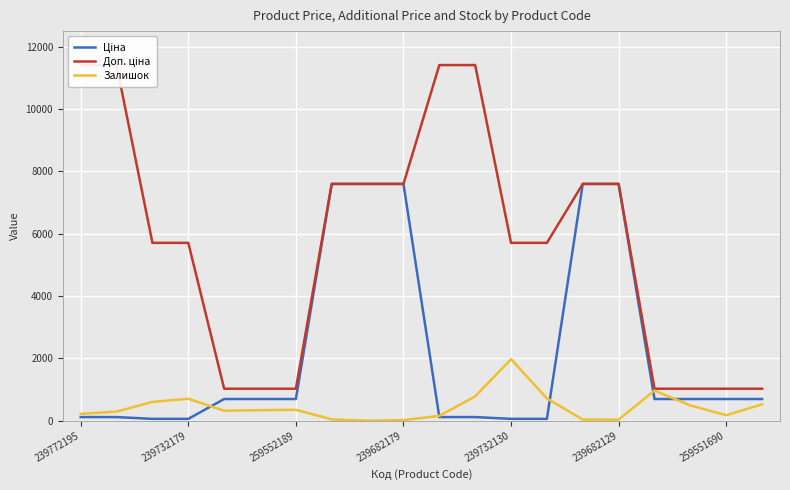

What is the approximate value of Залишок at 239682129?

32.0